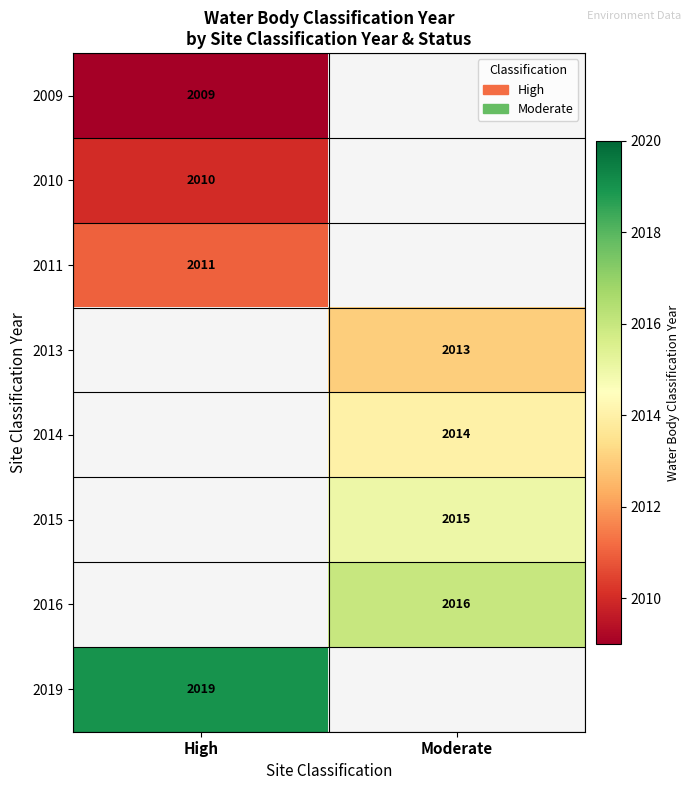

True or false: 2011 has a value of 2011 at High.

True